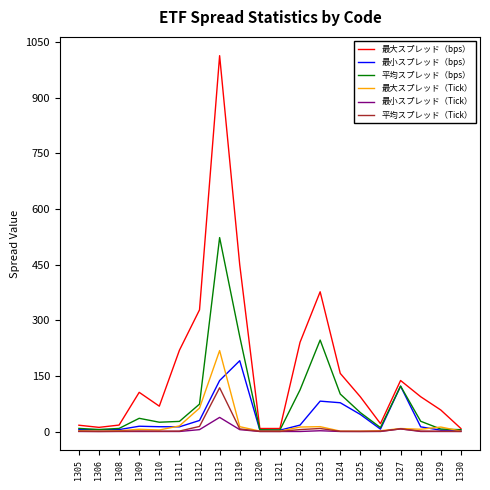

What is the value of the 最小スプレッド（Tick） point at the 15th from the left?

1.0